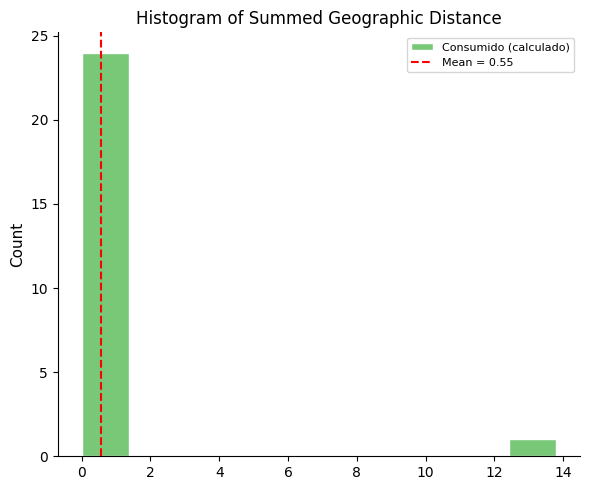

Reading left to right, list every bar in this chart as the range it spans on the x-axis followed by its height. Neither the bar edges nor the heights are printed on the chart, so give them approximately, as read against the axes.

0.00 to 1.38: 24
1.38 to 2.76: 0
2.76 to 4.14: 0
4.14 to 5.52: 0
5.52 to 6.90: 0
6.90 to 8.28: 0
8.28 to 9.66: 0
9.66 to 11.04: 0
11.04 to 12.42: 0
12.42 to 13.80: 1